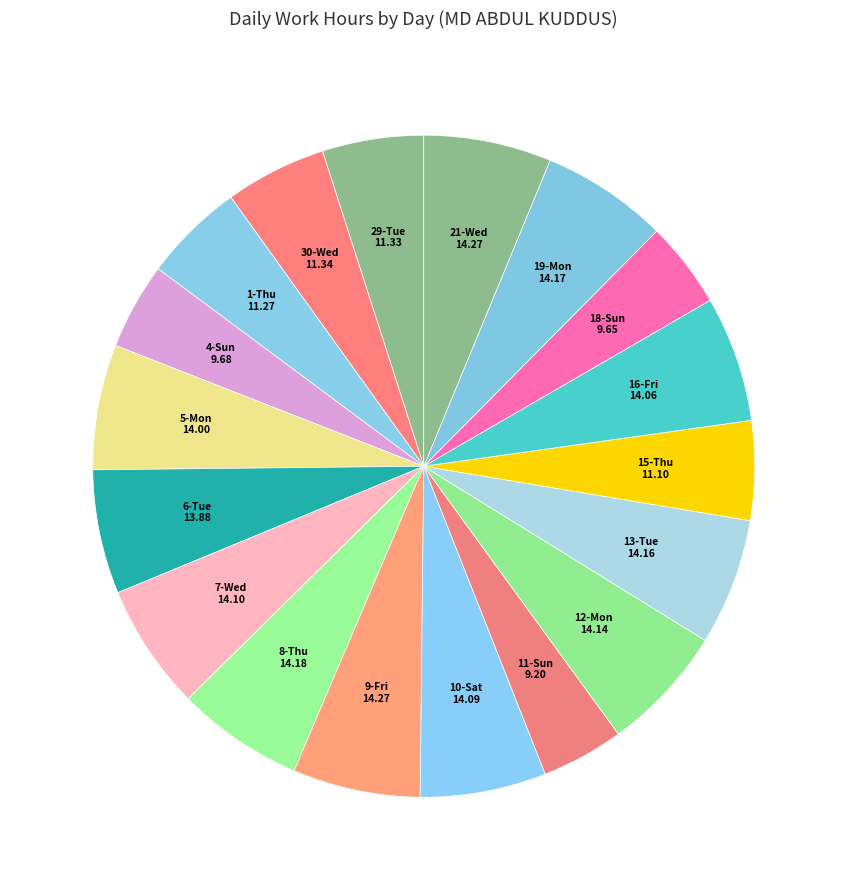

How many slices are in this pie chart?

18